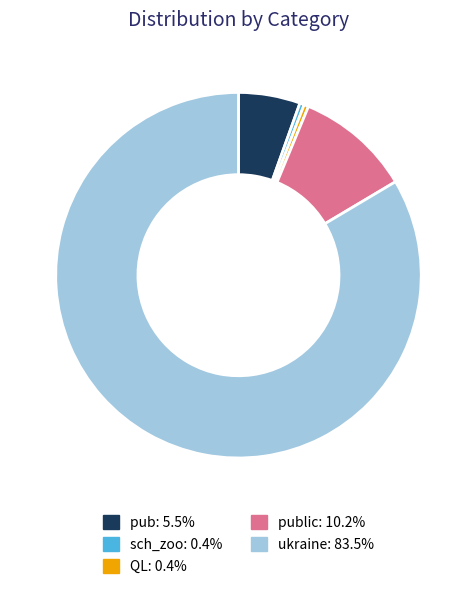

Does any single category account for the majority?

Yes